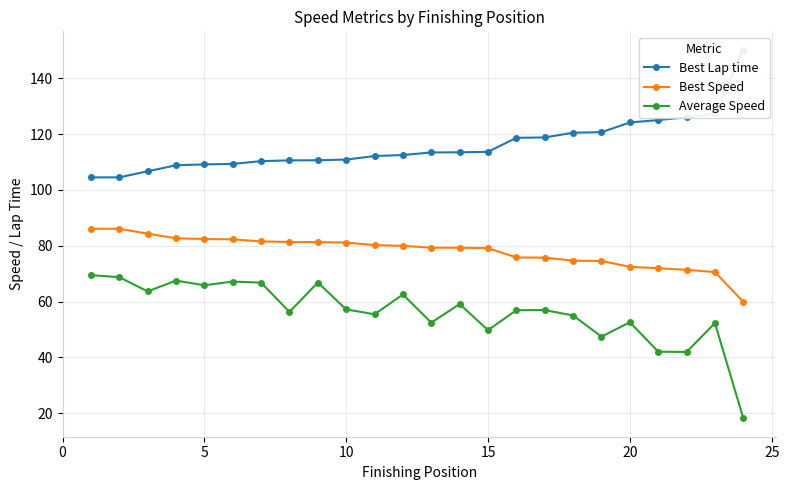

What is the value of the Best Lap time point at the 6th from the left?

109.3